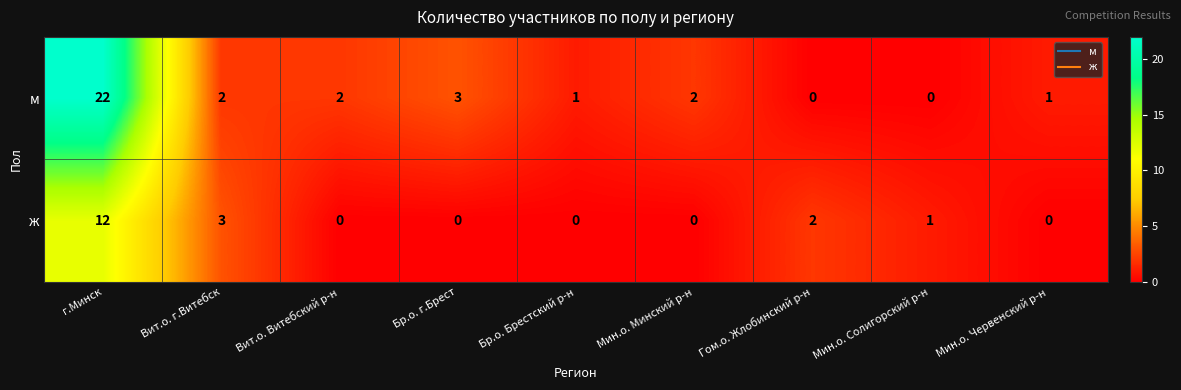

The ж series shows 0 at Вит.о. Витебский р-н. True or false?

True